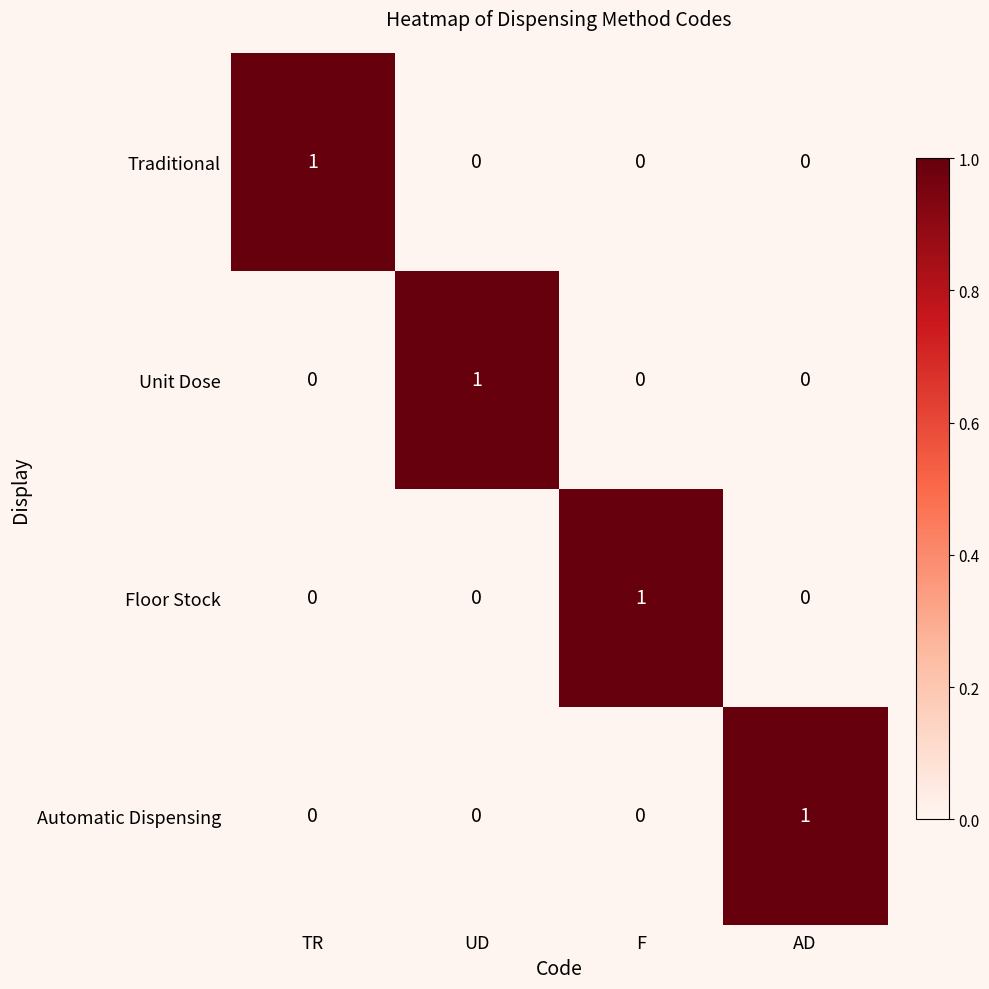

How many Automatic Dispensing values are between 0 and 1?

4